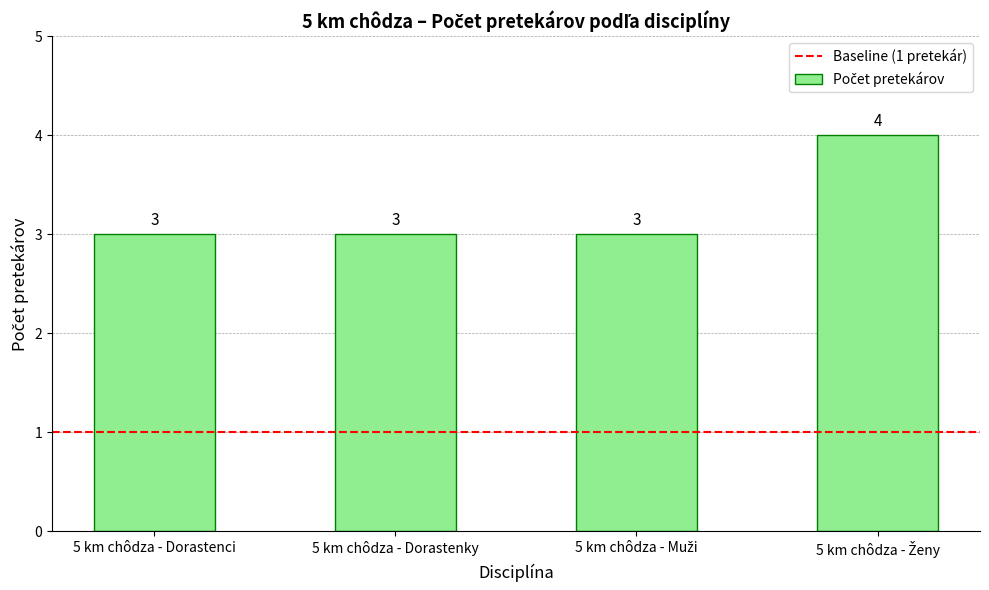

Reading left to right, transcribe all the data shown in this chart.

3	3	3	4